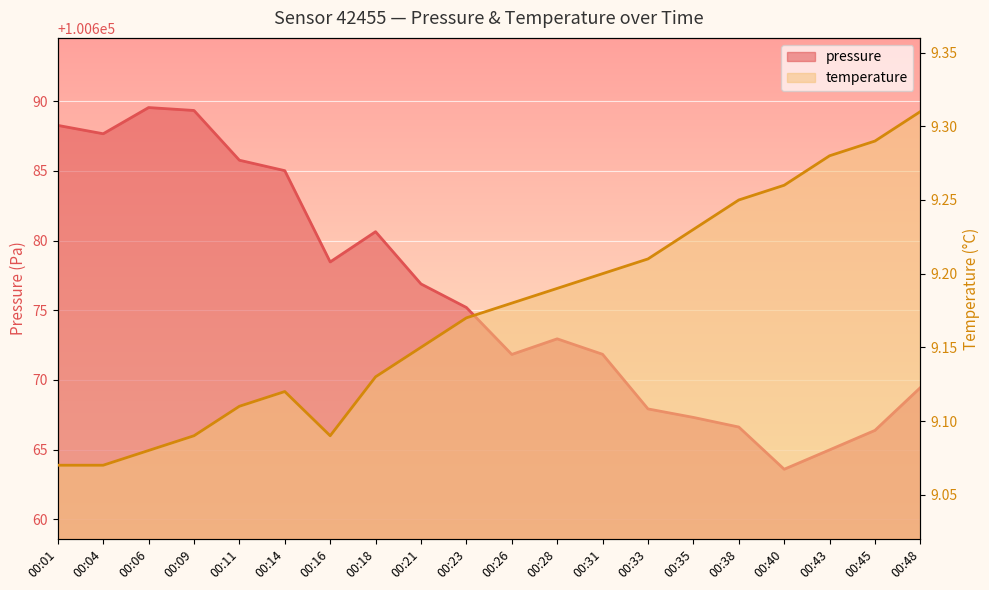

How many data points in pressure are above 100675?

10